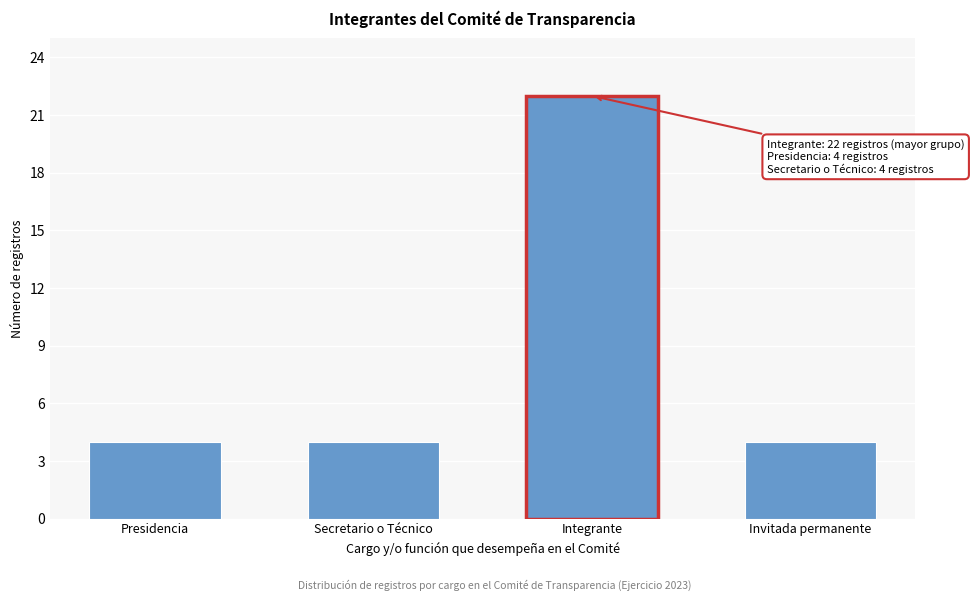

Reading left to right, extract all data points from this chart.

Presidencia=4	Secretario o Técnico=4	Integrante=22	Invitada permanente=4